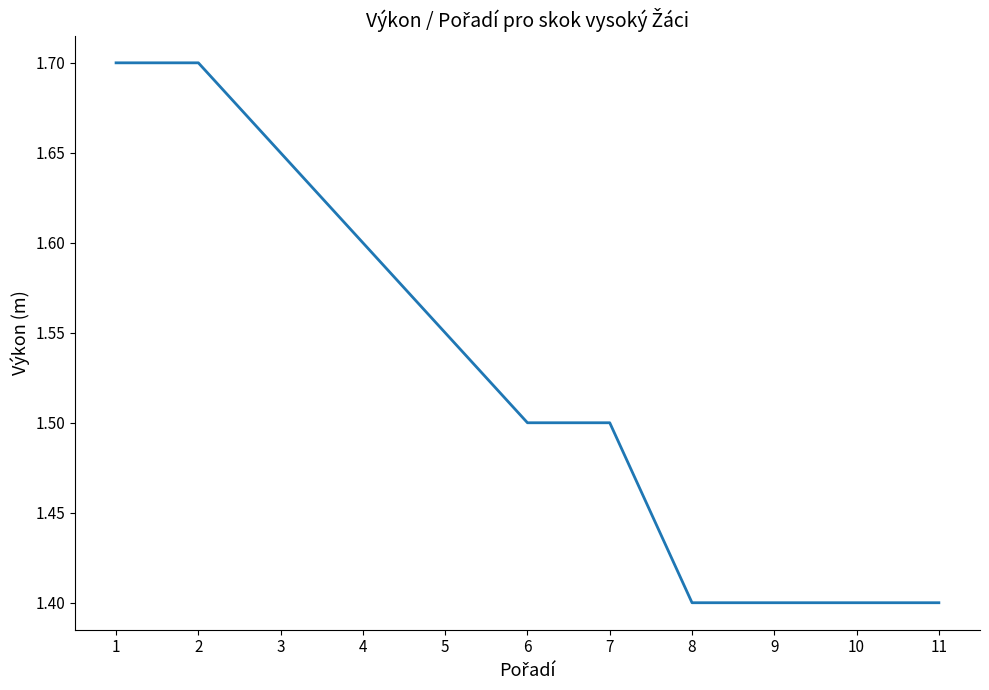

What is the ratio of the value at 6 to the value at 11?

1.1